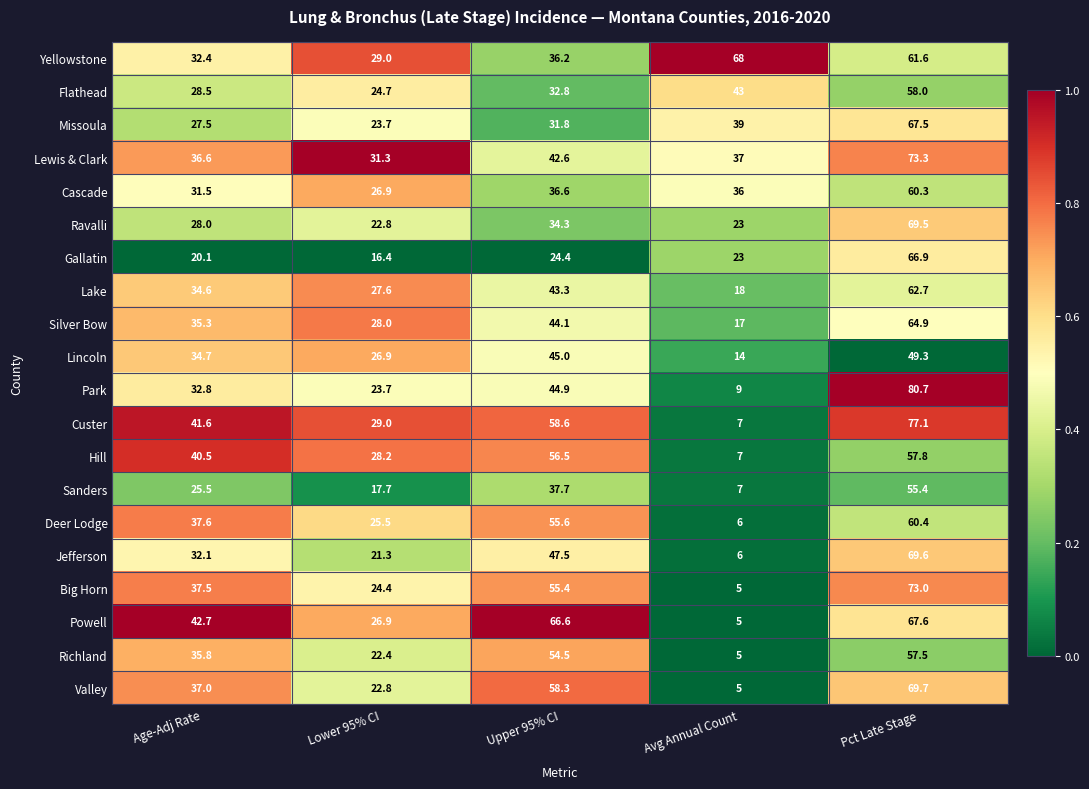

What is the difference between the highest and lowest values at Upper 95% CI?

42.2